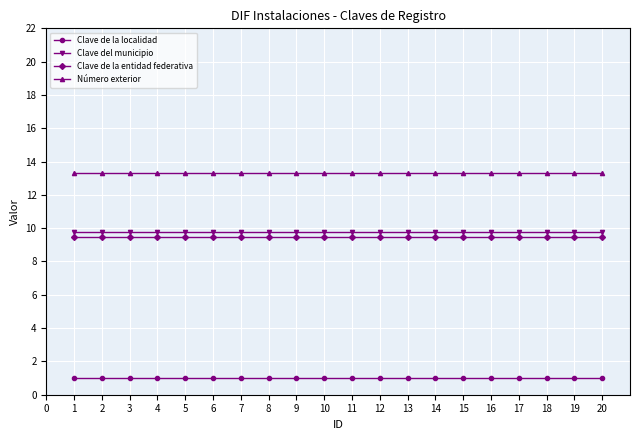

What is the spread (max minus min) of values at 4?

12.3